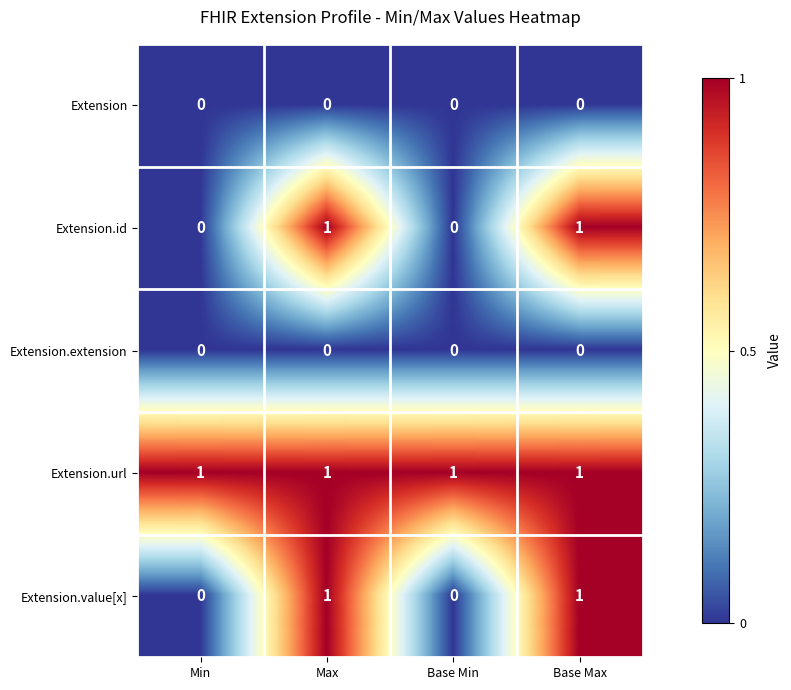

Which series has the largest total across all categories?

Extension.url